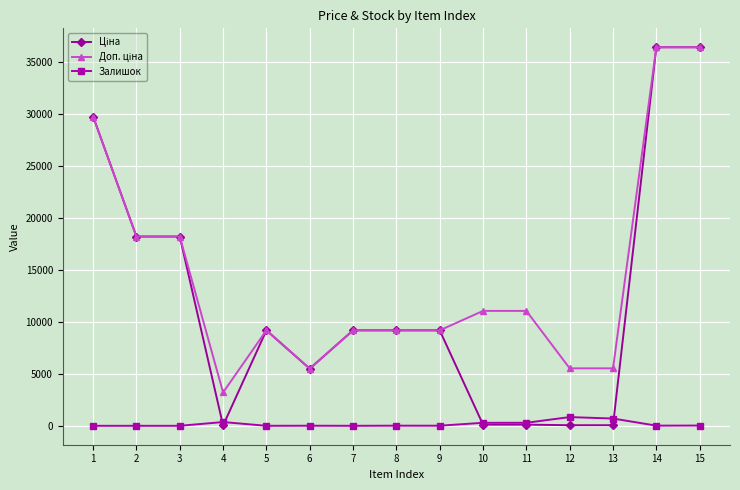

At how many categories does at least one series exceed 22270?

3